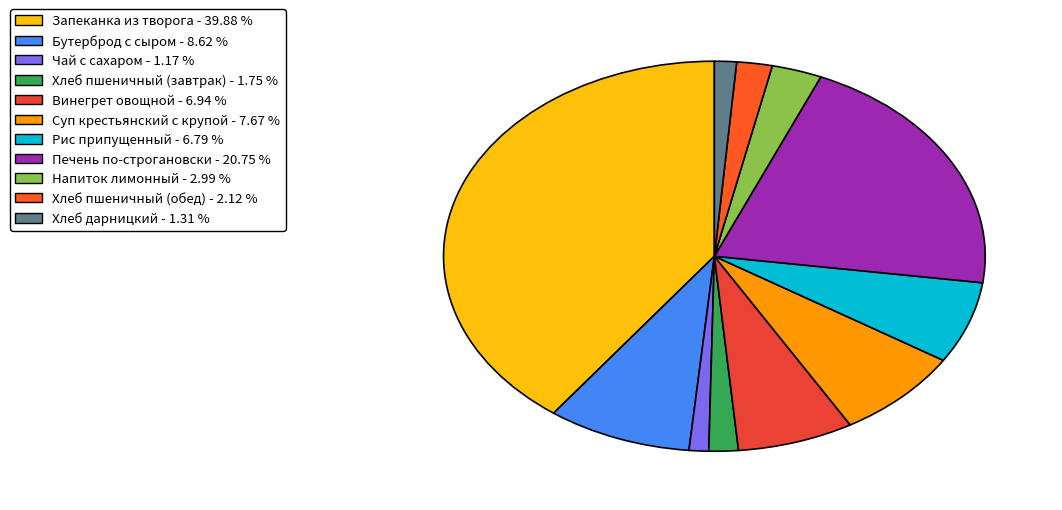

Is there any slice that represents more than half of the pie?

No